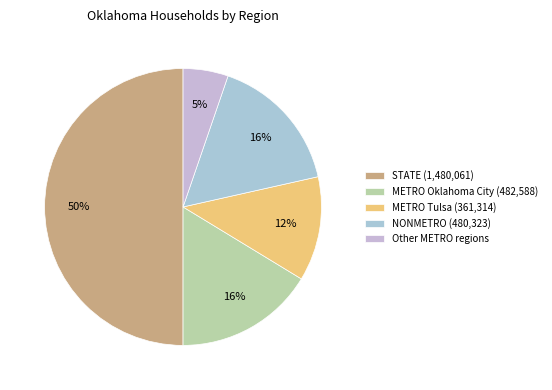

Count the number of slices in the pie.

5